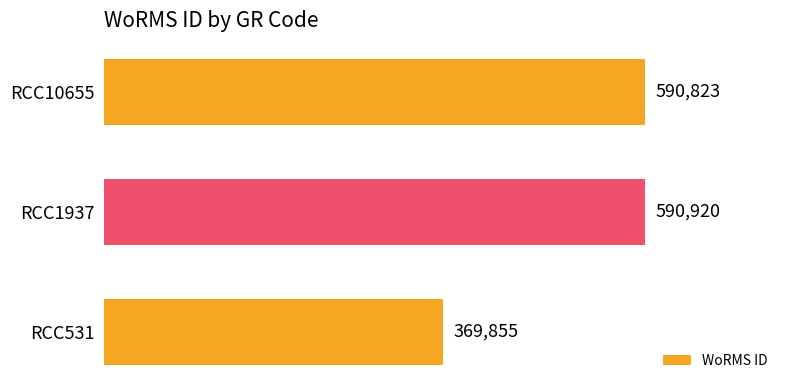

List the labels in order of value, largest first.

RCC1937, RCC10655, RCC531